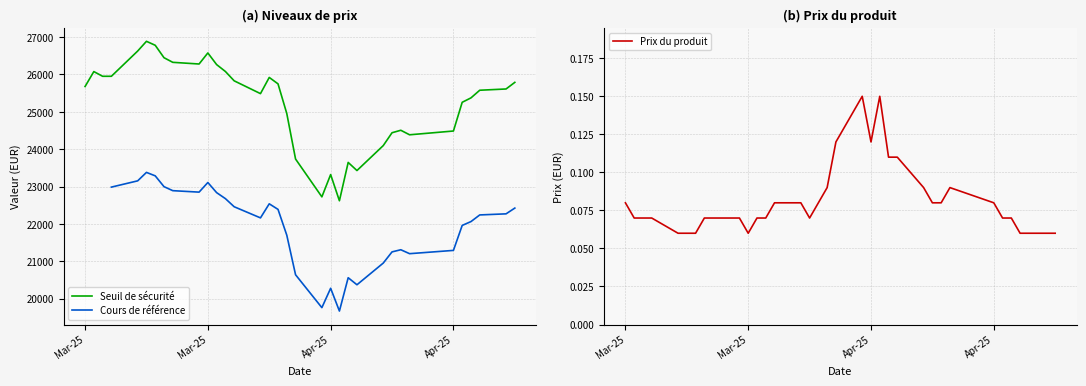

In Cours de référence, how many points are higher than both neighbors (excluding endpoints)?

6